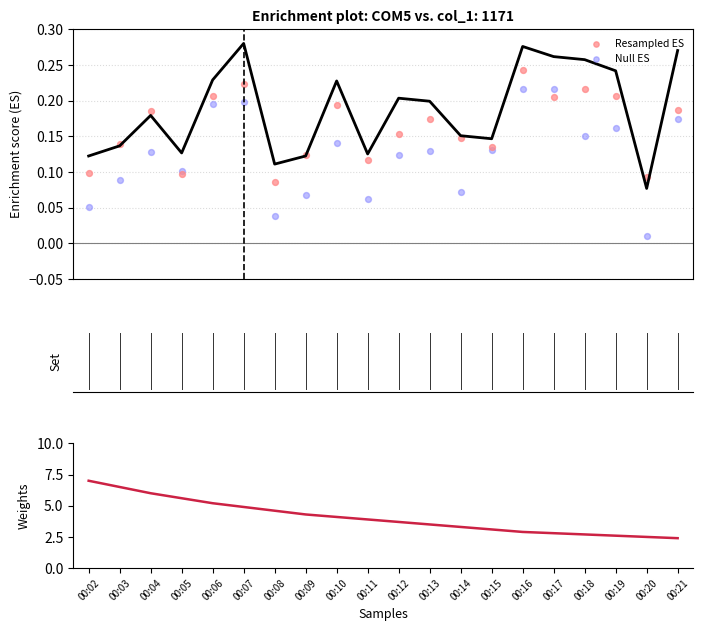

At how many categories does at least one series exceed 5?

5